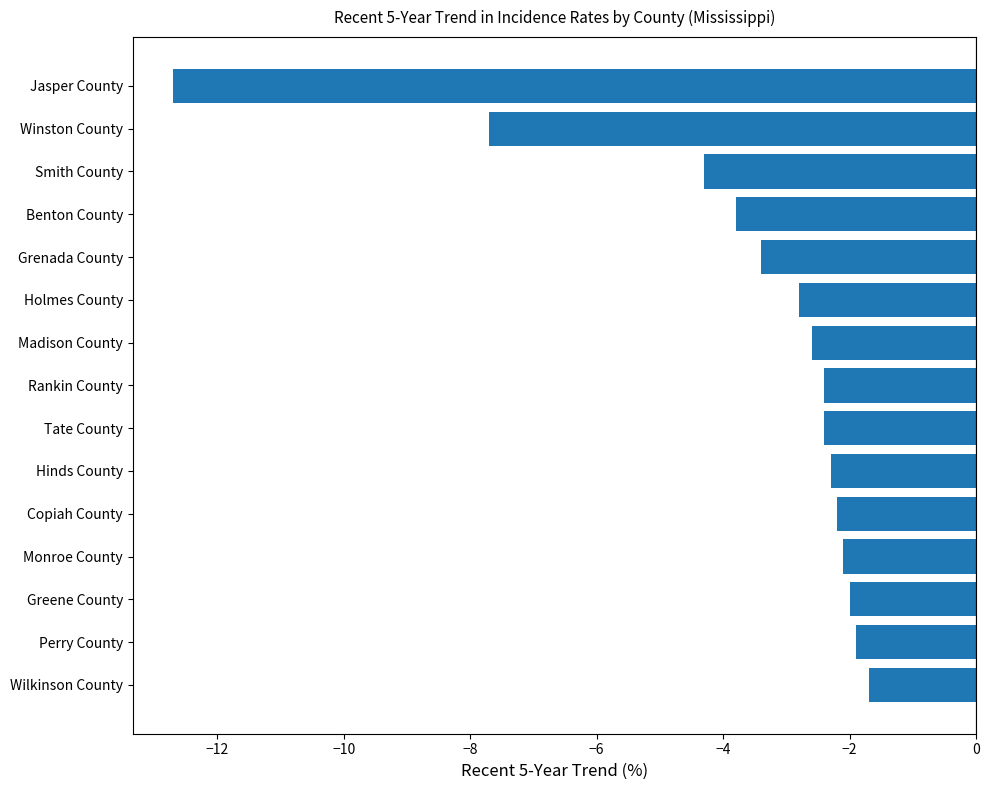

What is the value of the 11th bar from the top?

-2.2